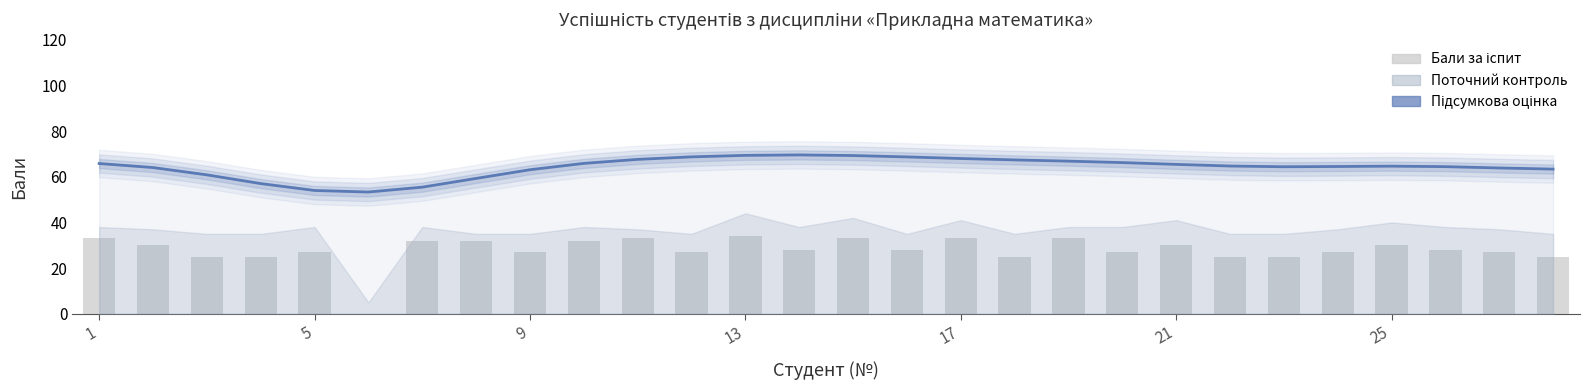

Are the bars horizontal?

No